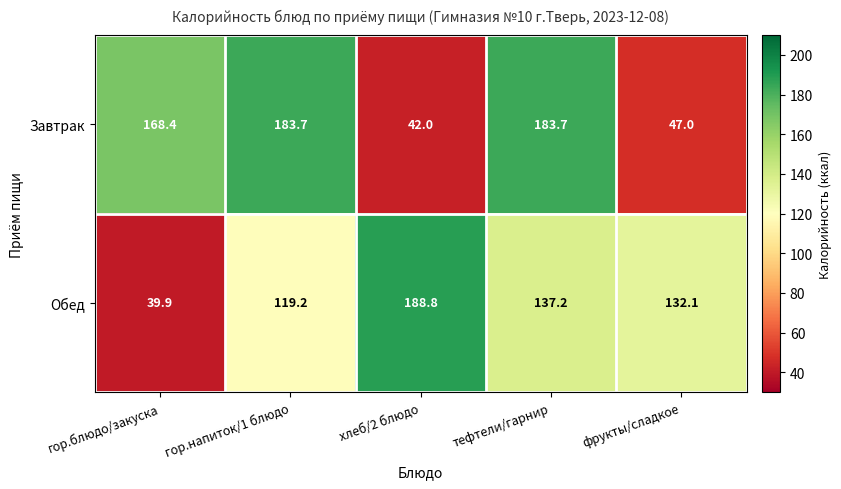

The Завтрак series shows 263.5 at гор.блюдо/закуска. True or false?

False